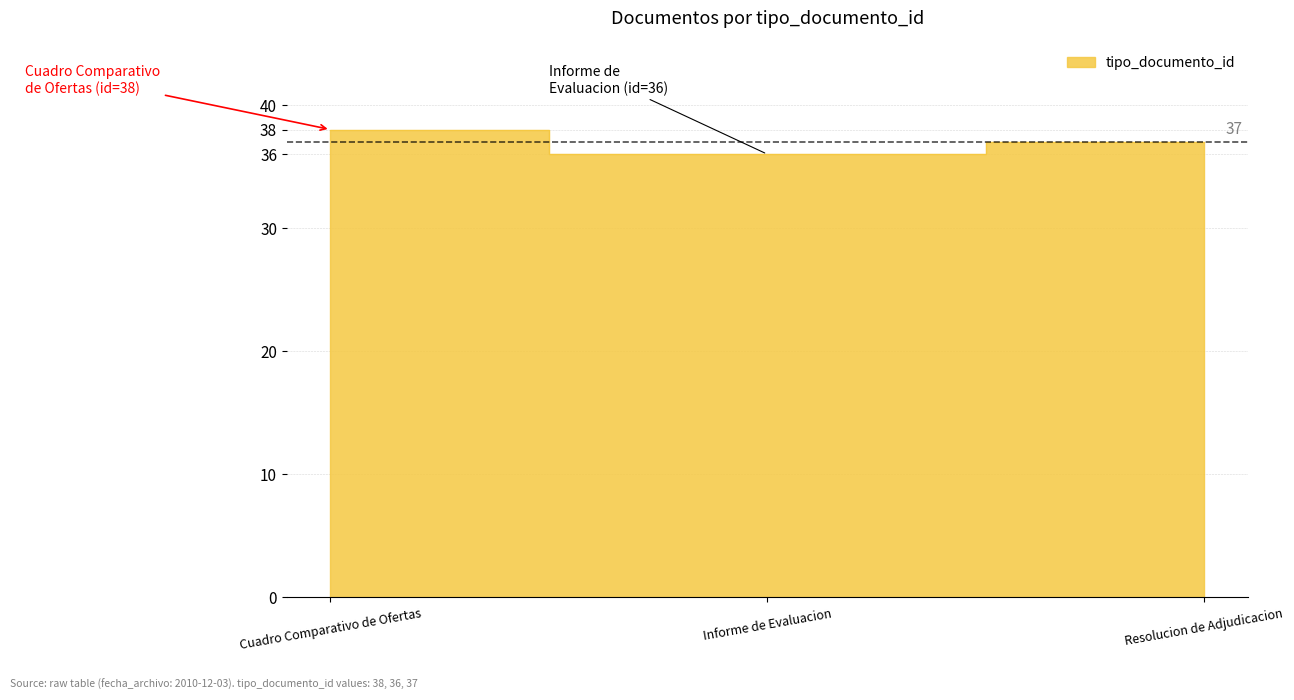

Rank the categories by value from highest to lowest.

Cuadro Comparativo de Ofertas, Resolucion de Adjudicacion, Informe de Evaluacion